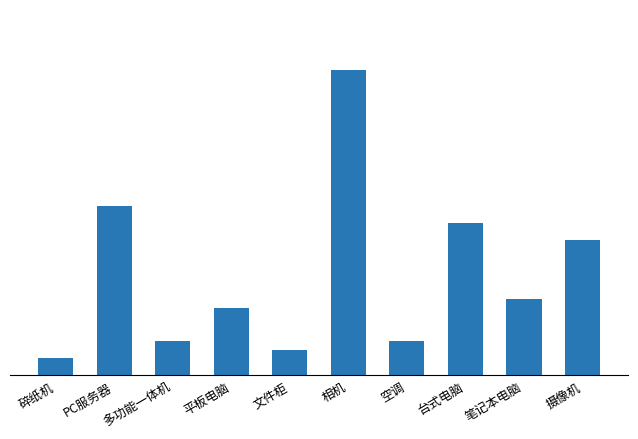

What is the sum of all values?

600000